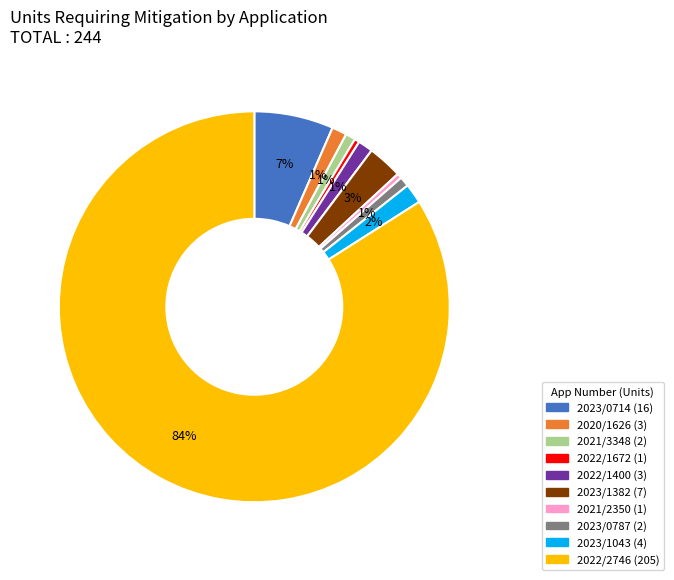

Count the number of slices in the pie.

10